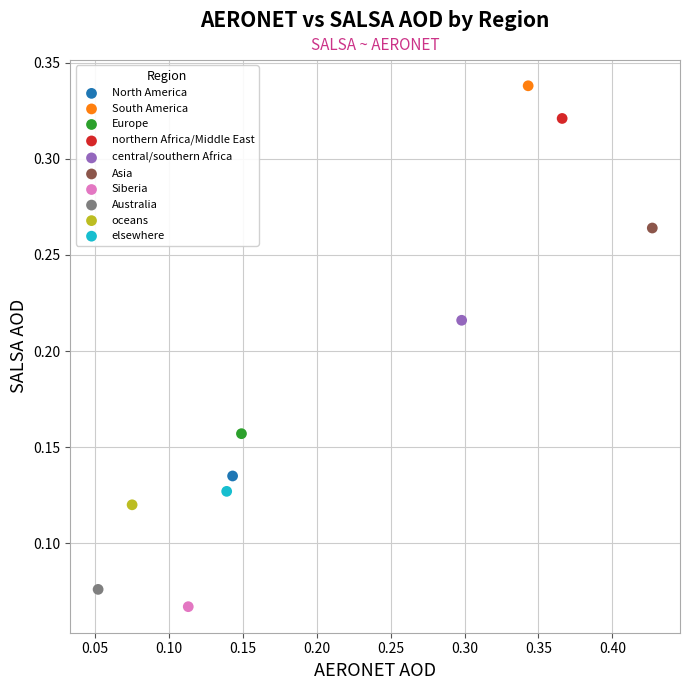

What are all the series names shown in the legend?

North America, South America, Europe, northern Africa/Middle East, central/southern Africa, Asia, Siberia, Australia, oceans, elsewhere